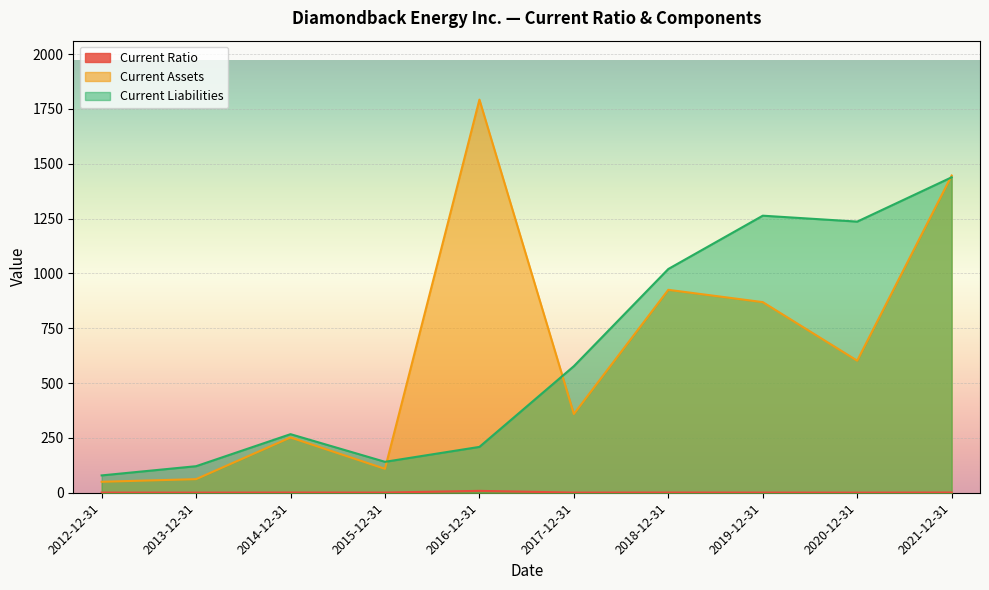

At 2016-12-31, list the series in order from largest to smallest.

Current Assets, Current Liabilities, Current Ratio